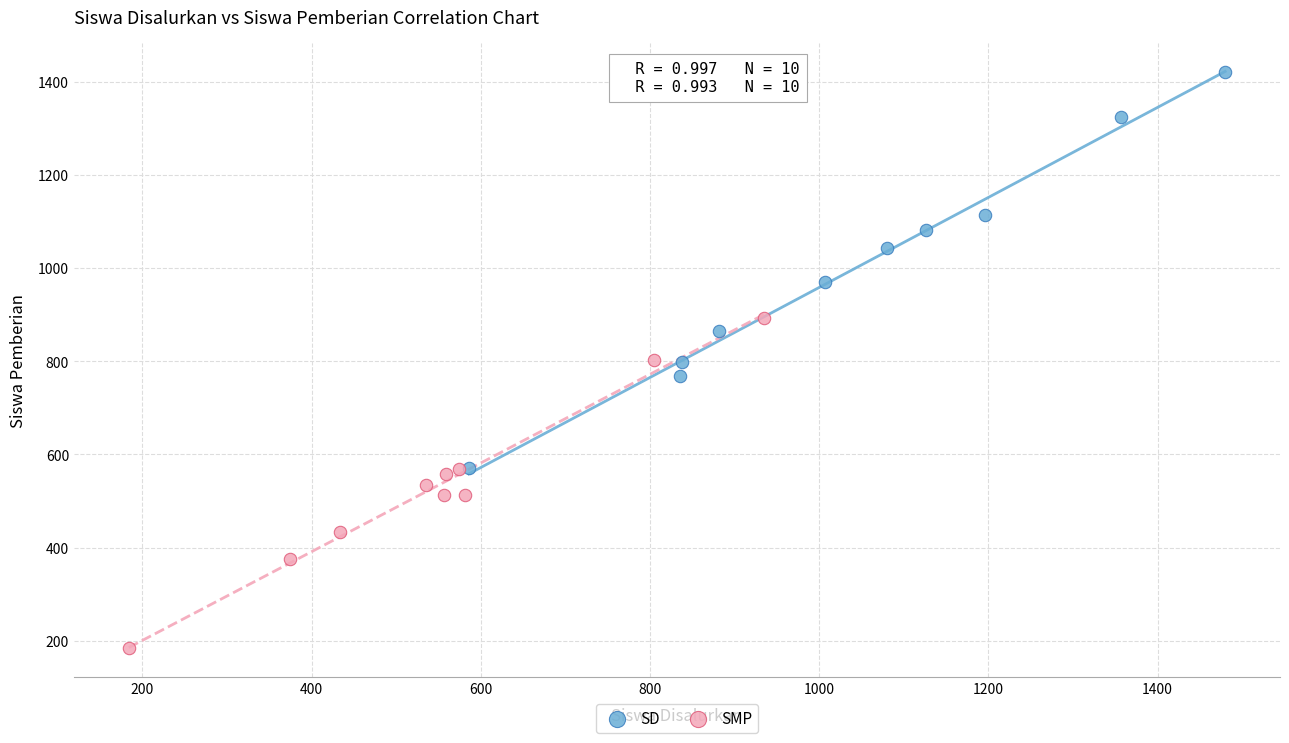

Which series contains the highest Y value?

SD